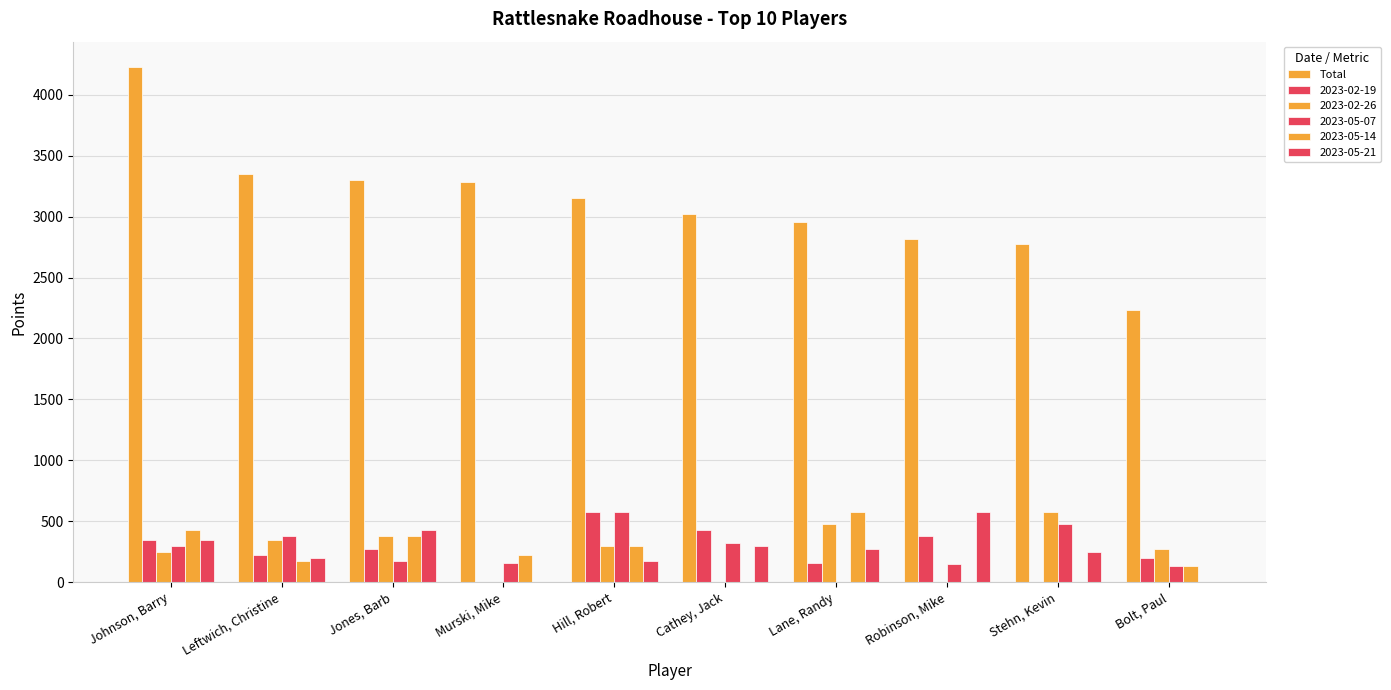

What is the label of the 2nd bar from the right?

Stehn, Kevin